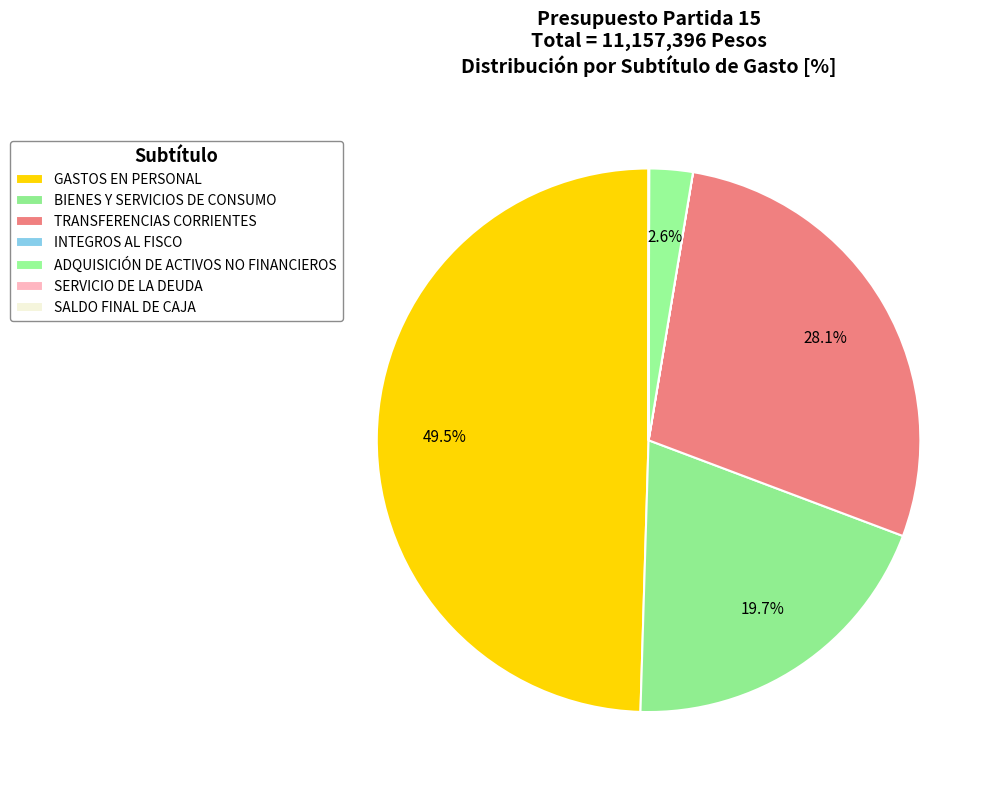

Does BIENES Y SERVICIOS DE CONSUMO account for over 50% of the chart?

No